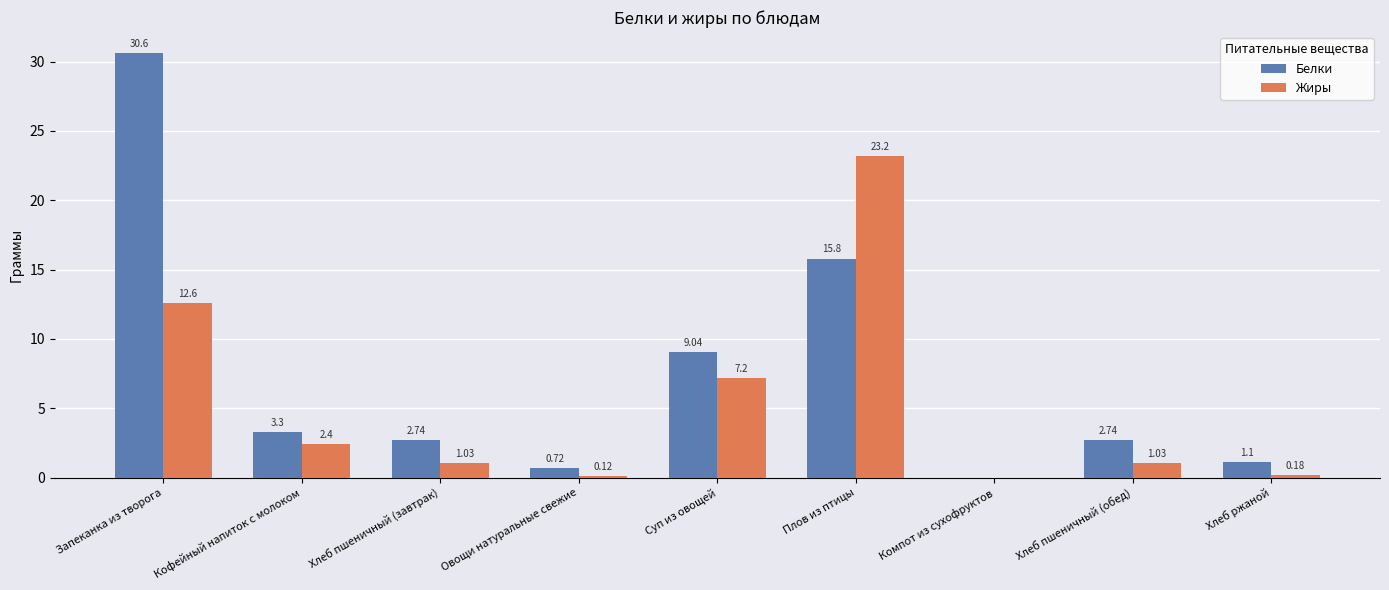

At which category is the sum across all series the highest?

Запеканка из творога